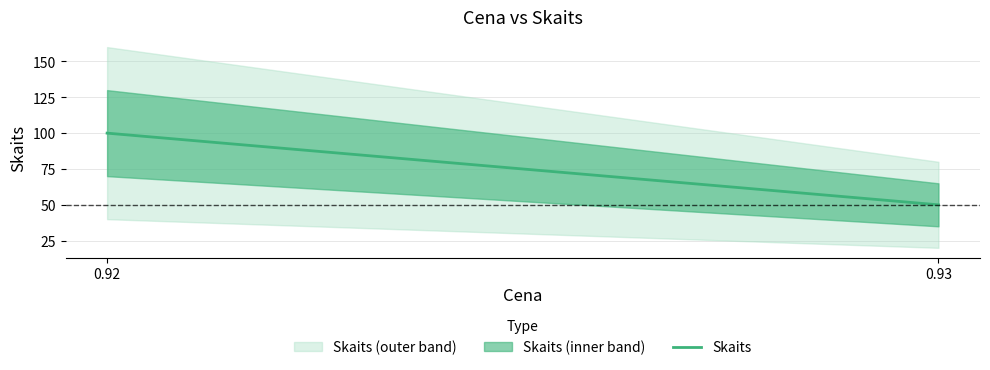

What is the minimum value shown in the chart?

50